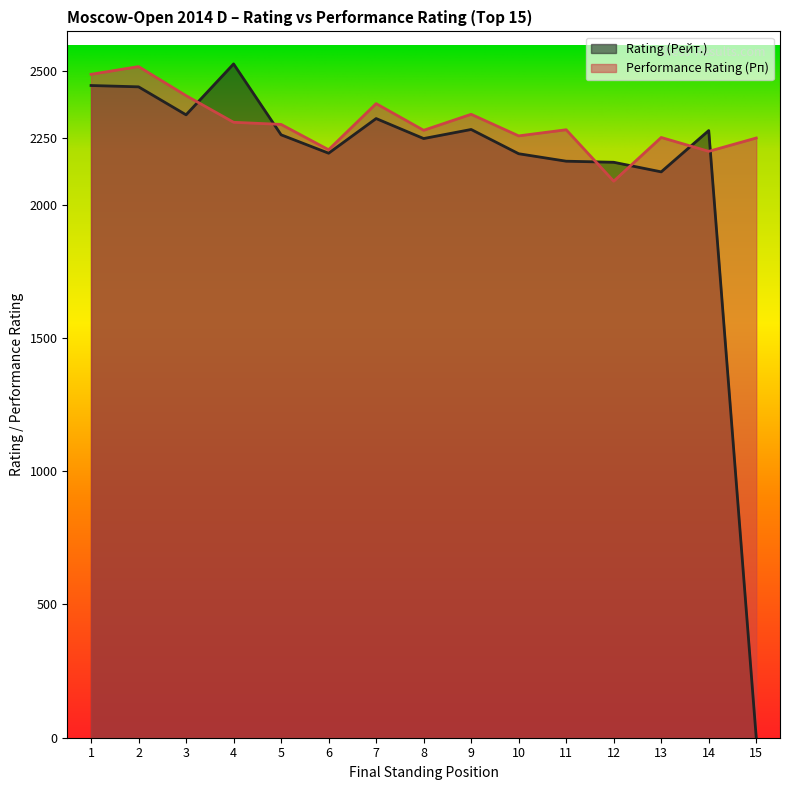

At which category does Performance Rating (Рп) reach its first local peak?

2